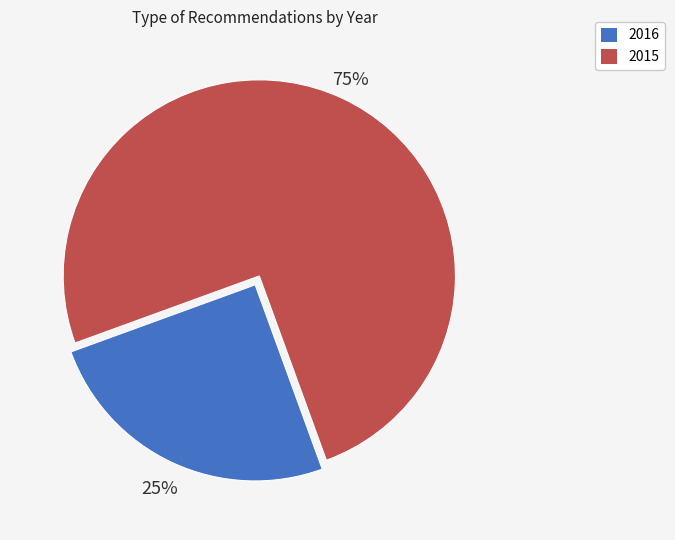

Is there any slice that represents more than half of the pie?

Yes